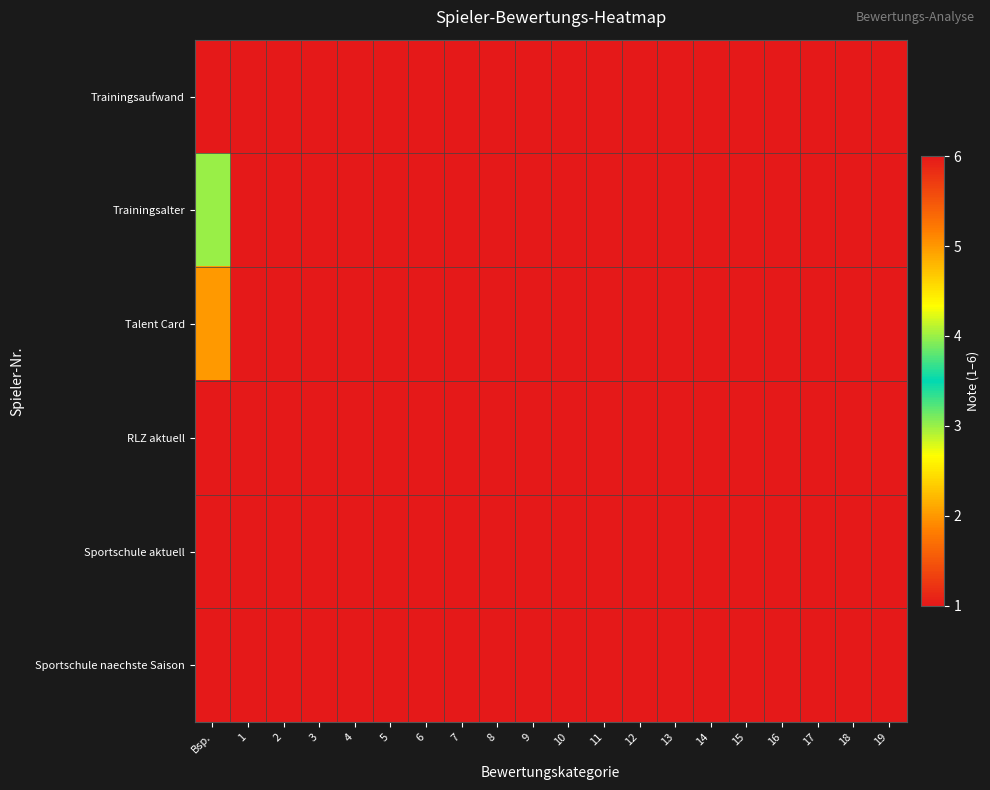

What is the total value across all series at 15?

6